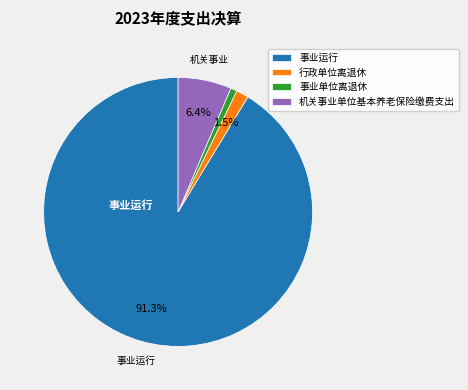

Which category has the smallest portion of the pie?

事业单位离退休